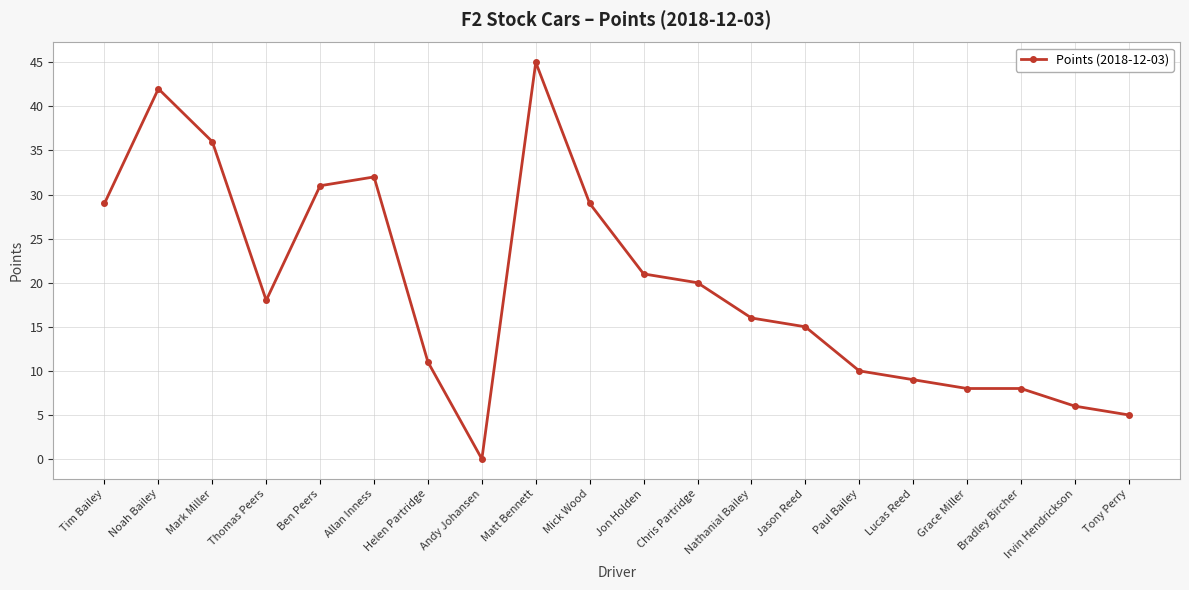

Reading right to left, extract all data points from this chart.

Tony Perry=5	Irvin Hendrickson=6	Bradley Bircher=8	Grace Miller=8	Lucas Reed=9	Paul Bailey=10	Jason Reed=15	Nathanial Bailey=16	Chris Partridge=20	Jon Holden=21	Mick Wood=29	Matt Bennett=45	Andy Johansen=0	Helen Partridge=11	Allan Inness=32	Ben Peers=31	Thomas Peers=18	Mark Miller=36	Noah Bailey=42	Tim Bailey=29